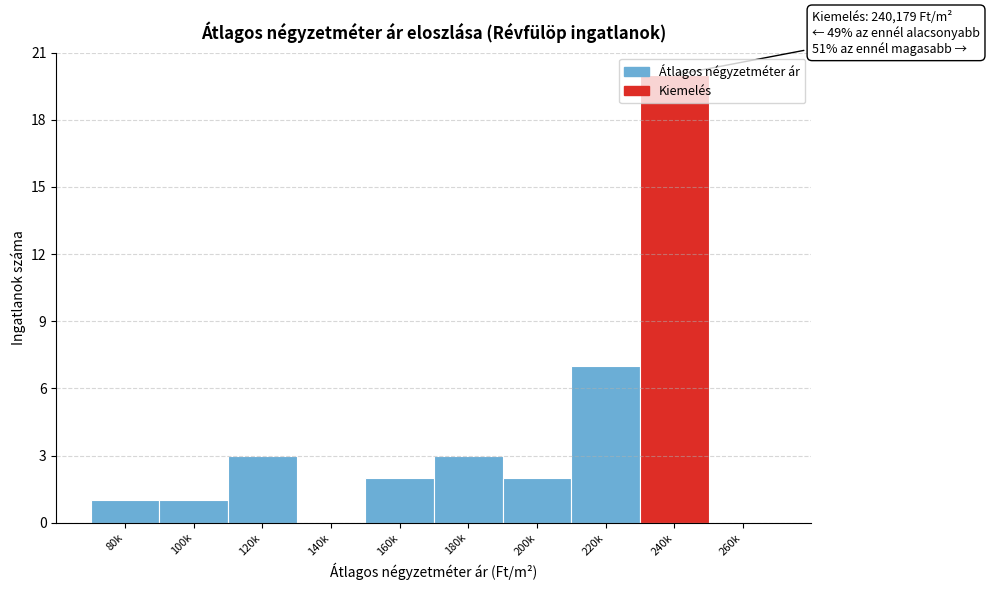

What is the sum of the values at 160k and 80k?

3